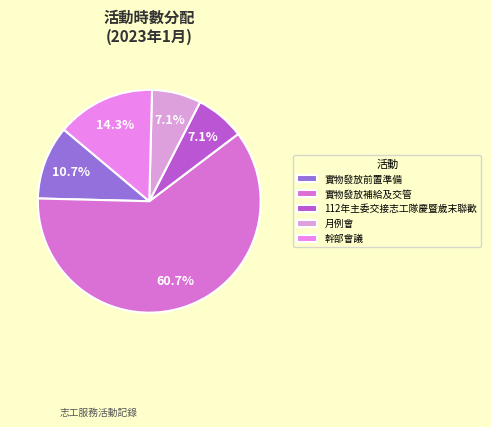

Which has a higher value, 實物發放前置準備 or 幹部會議?

幹部會議